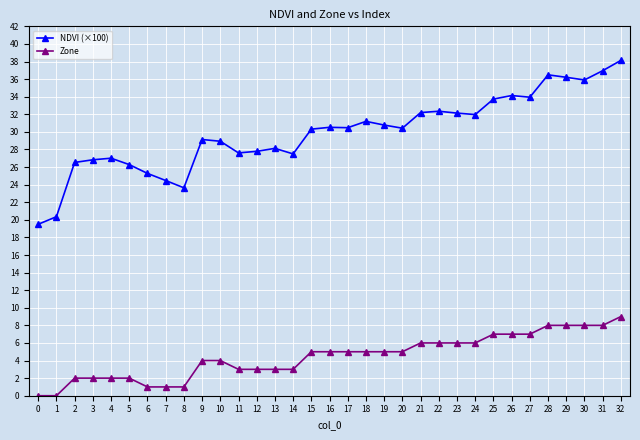

How many series are shown in this chart?

2